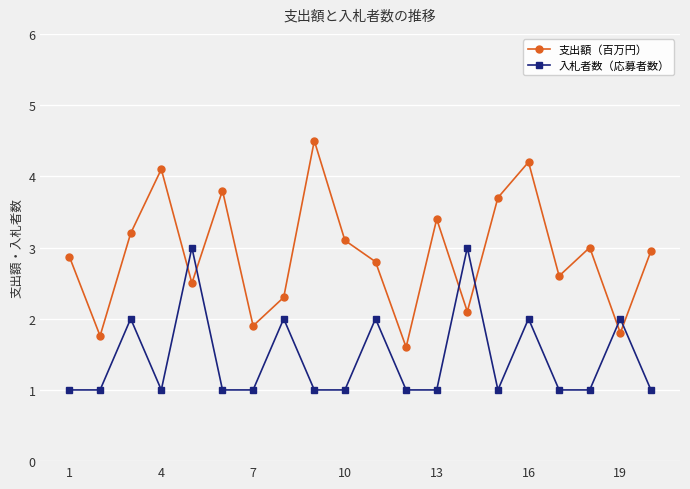

Count the number of categories in the chart.

20